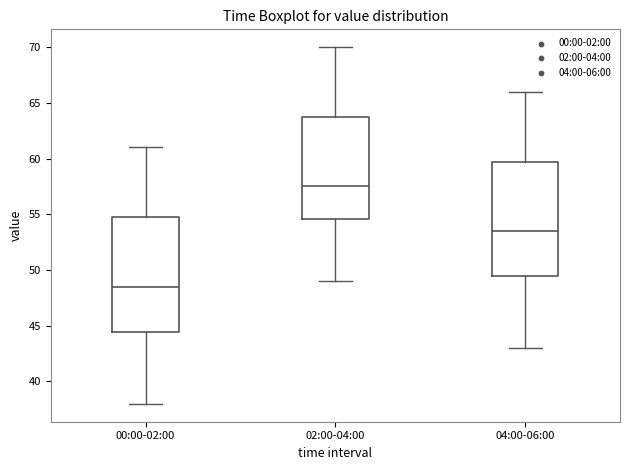

Which box has the highest median line?

02:00-04:00